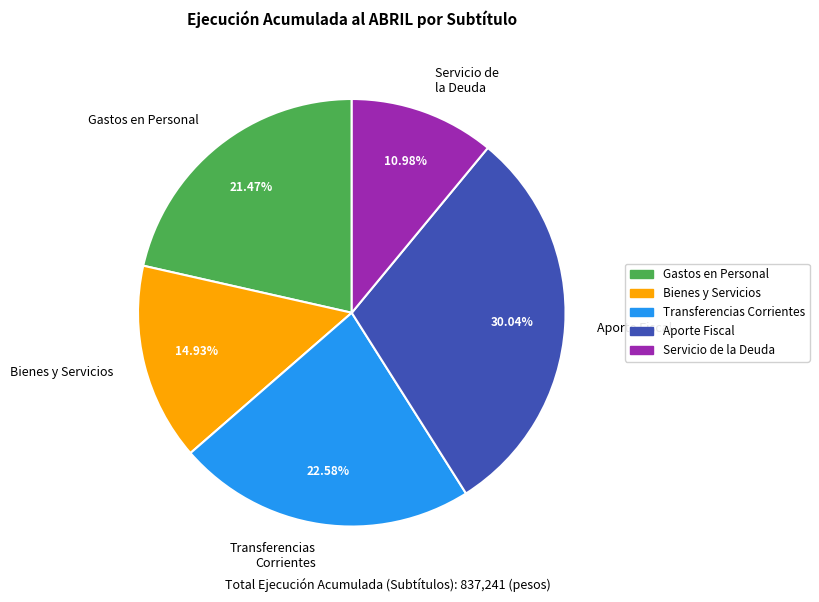

What is the smallest slice in the pie chart?

Servicio de la Deuda